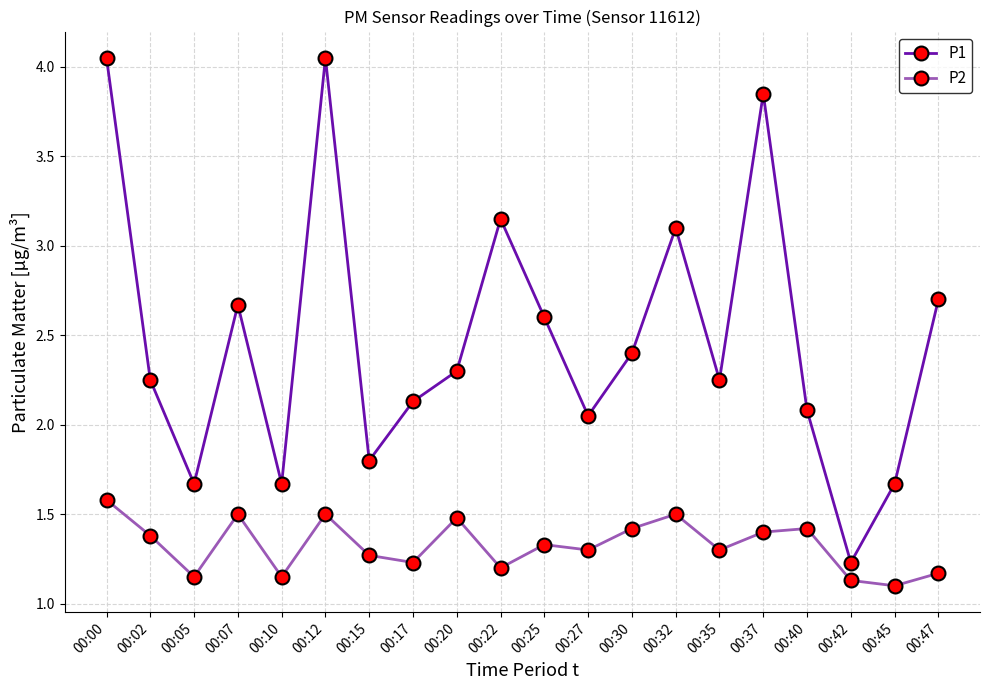

Which series has the widest spread of values?

P1